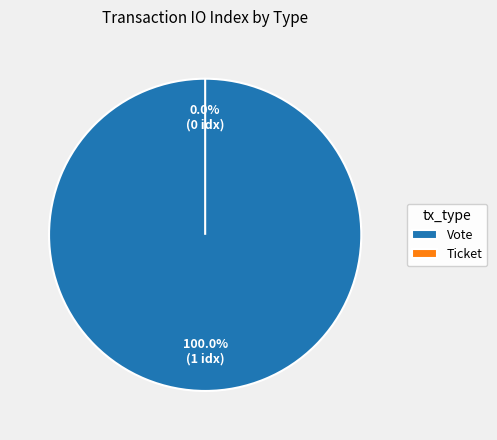

The Ticket slice represents 0% of the pie. True or false?

True